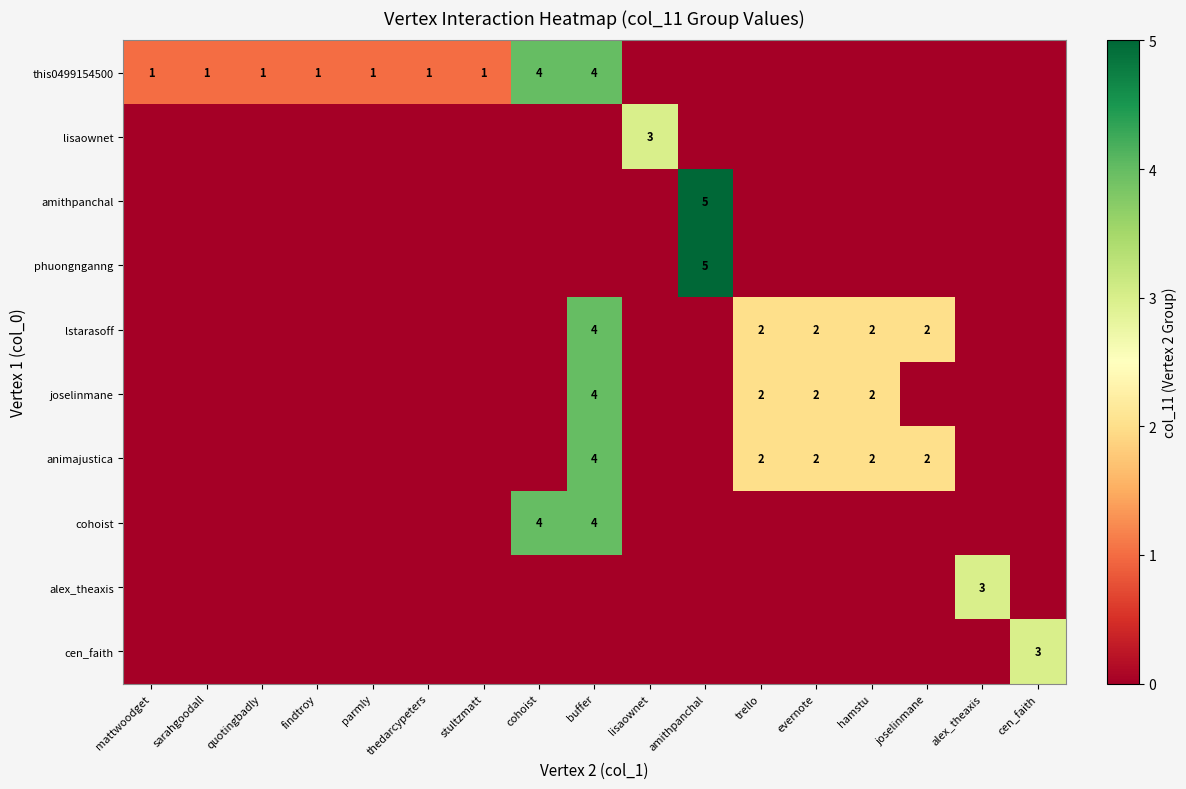

True or false: joselinmane has a value of 3 at evernote.

False